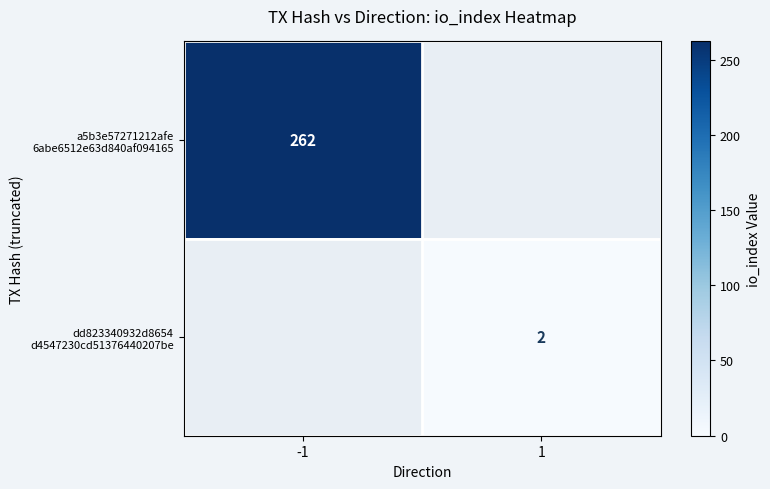

List the labels in order of dd823340932d8654 d4547230cd51376440207be value, largest first.

-1, 1